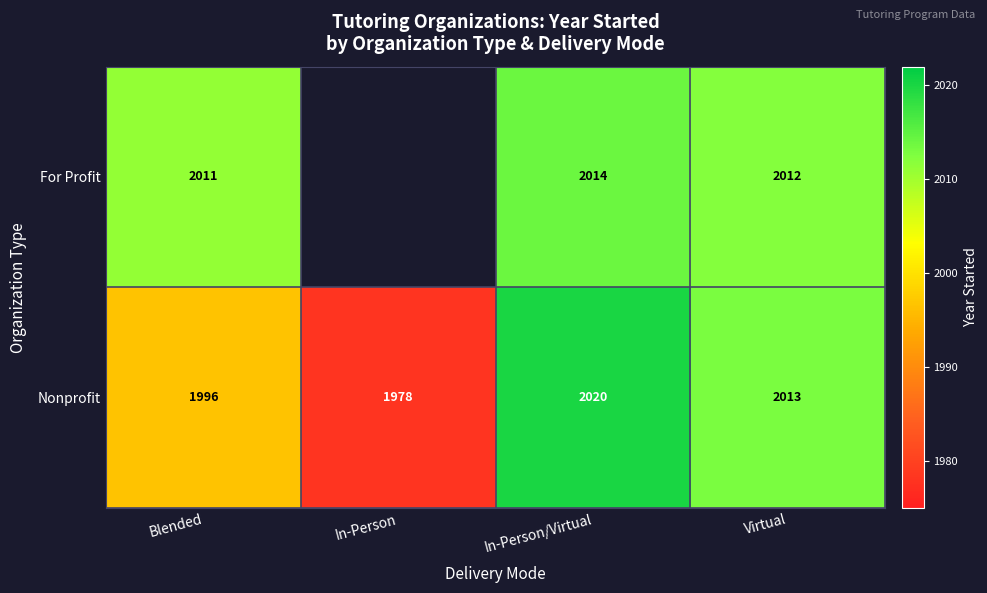

At which category is the sum across all series the highest?

In-Person/Virtual